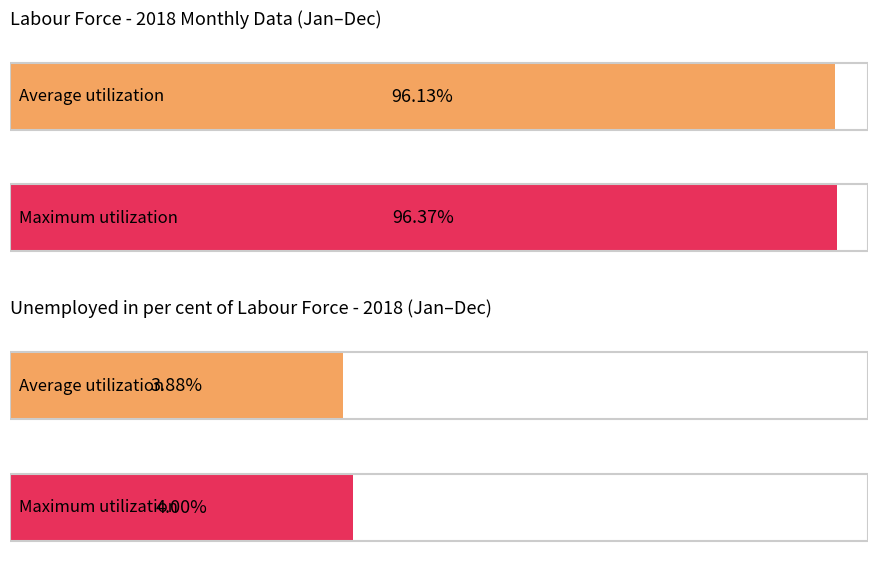

The Unemployed in per cent of labour force series shows 4.0 at 2018-07. True or false?

True